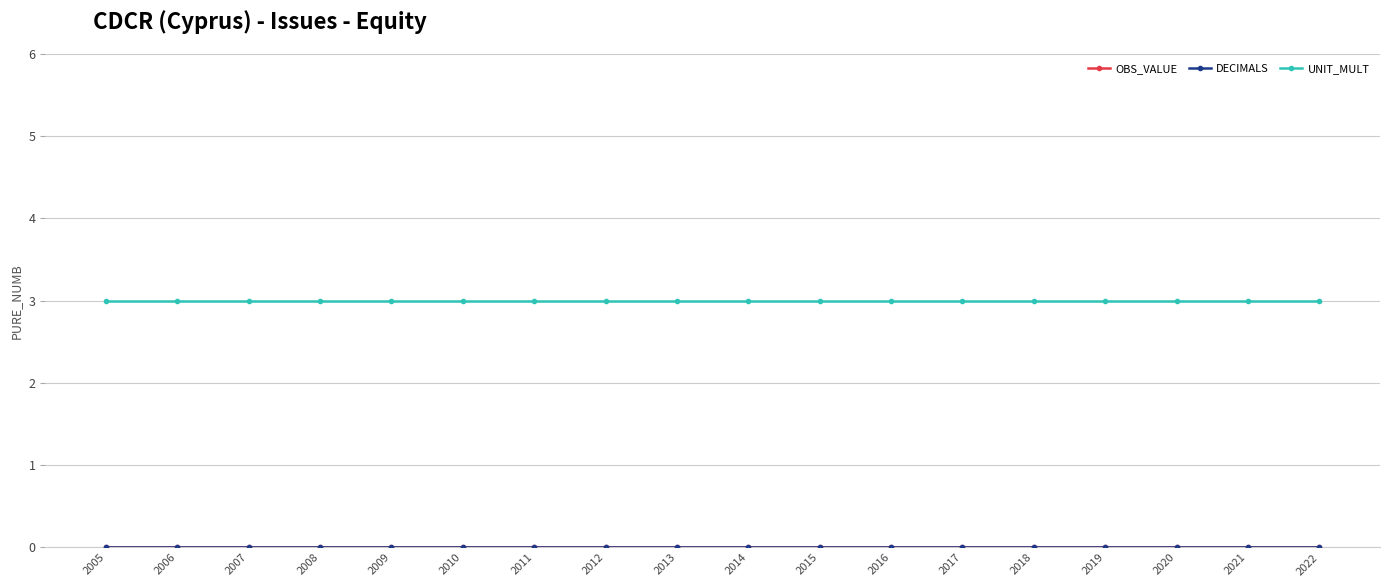

True or false: OBS_VALUE has more than 0 interior local peaks.

False